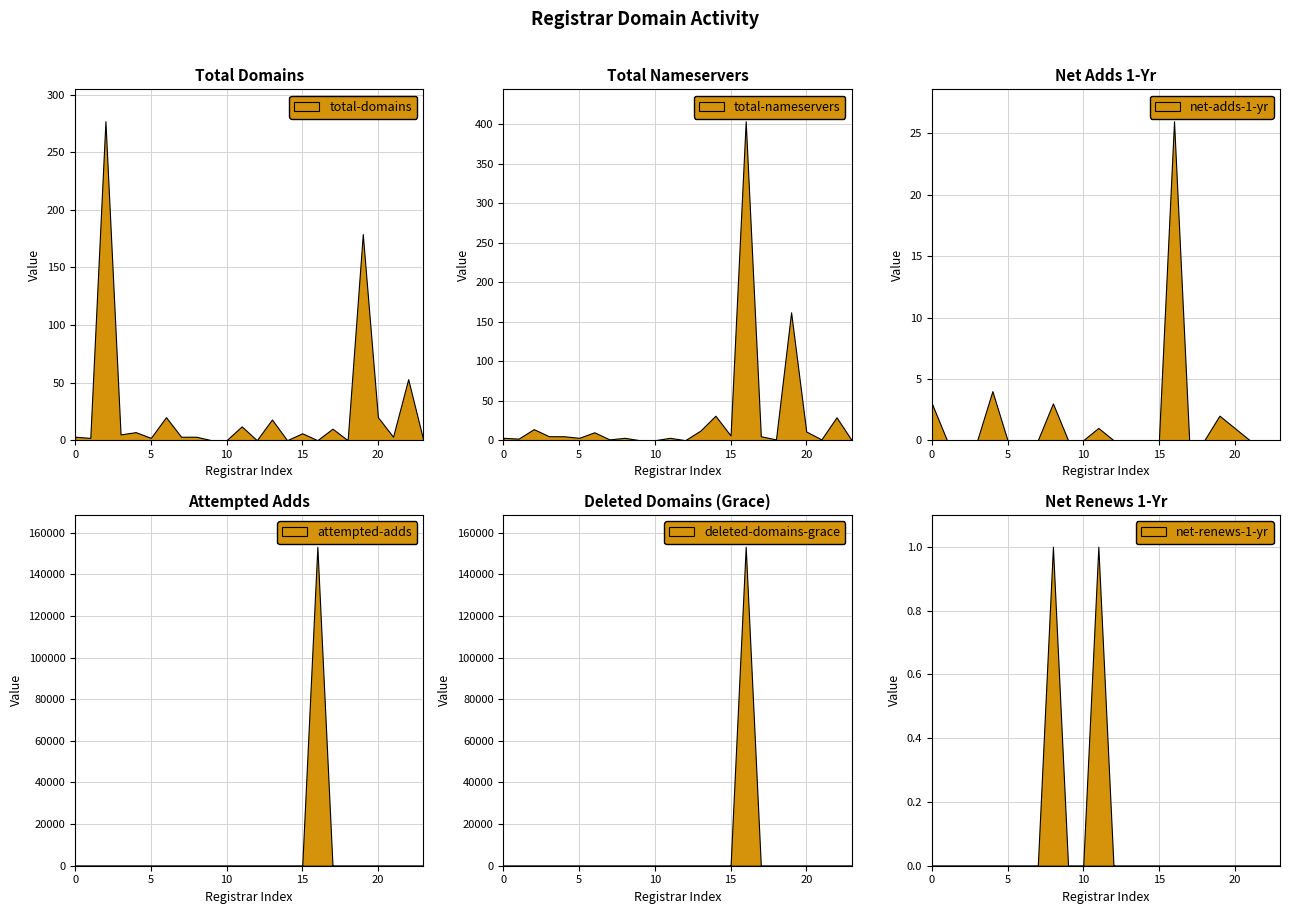

The value of total-domains at 380 is 53. True or false?

True